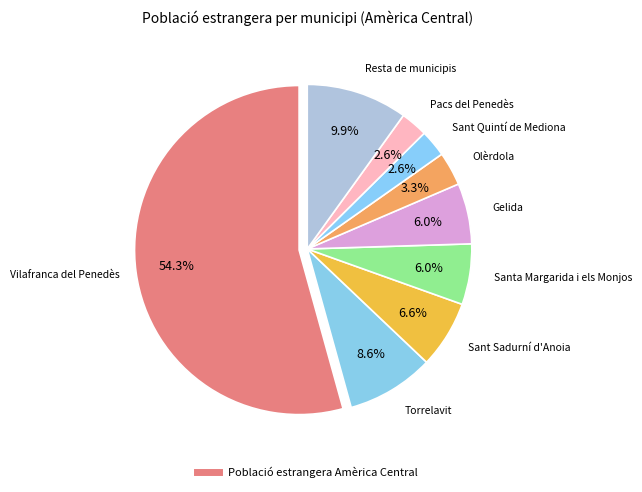

How many segments does this pie chart have?

9